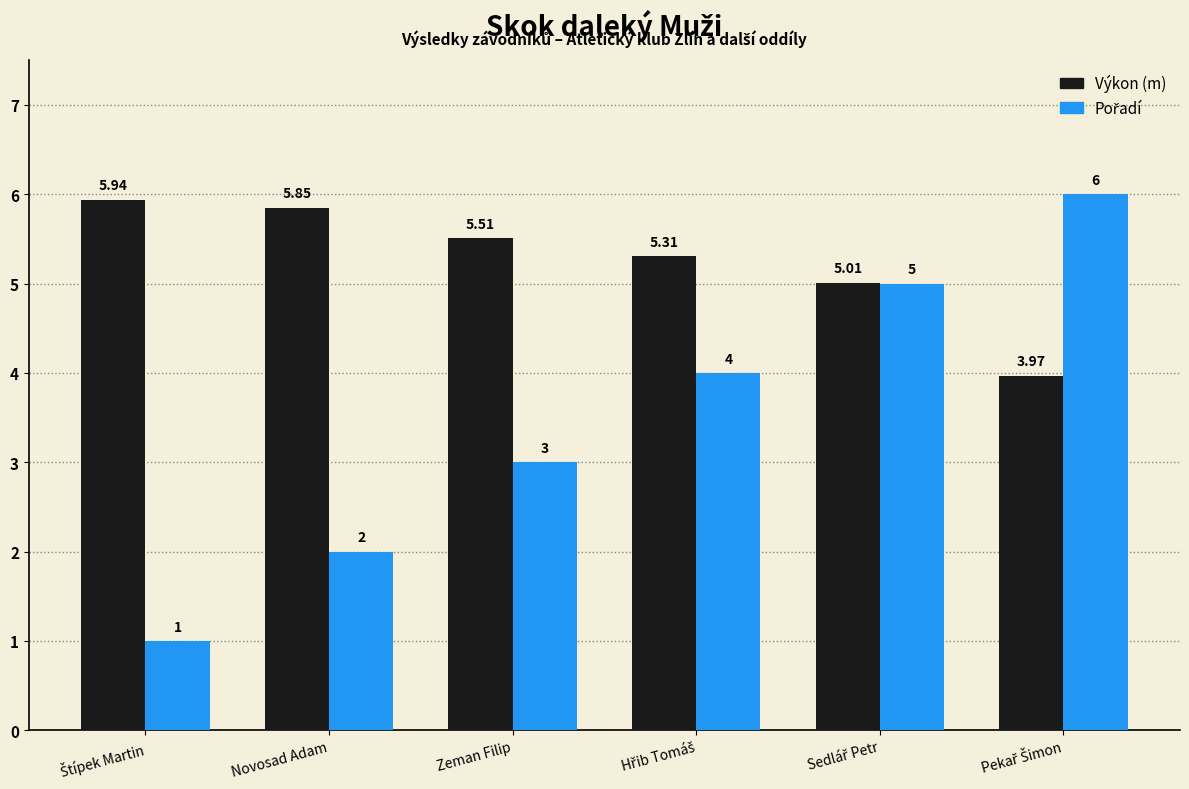

Reading right to left, what are all the values shown in this chart?

Výkon: Pekař Šimon=4.0	Sedlář Petr=5.0	Hřib Tomáš=5.3	Zeman Filip=5.5	Novosad Adam=5.8	Štípek Martin=5.9
Pořadí: Pekař Šimon=6.0	Sedlář Petr=5.0	Hřib Tomáš=4.0	Zeman Filip=3.0	Novosad Adam=2.0	Štípek Martin=1.0